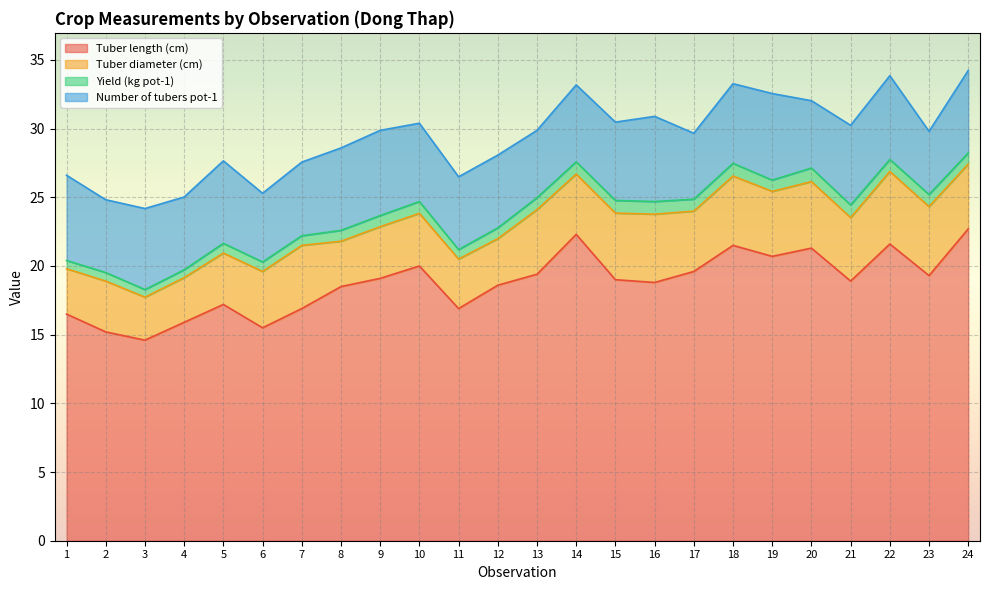

Reading right to left, list all the values displayed in this chart.

Tuber length (cm): 24=22.7	23=19.3	22=21.6	21=18.9	20=21.3	19=20.7	18=21.5	17=19.6	16=18.8	15=19.0	14=22.3	13=19.4	12=18.6	11=16.9	10=20.0	9=19.1	8=18.5	7=16.9	6=15.5	5=17.2	4=15.9	3=14.6	2=15.2	1=16.5
Tuber diameter (cm): 24=4.7	23=5.0	22=5.3	21=4.6	20=4.8	19=4.7	18=5.0	17=4.4	16=5.0	15=4.8	14=4.4	13=4.7	12=3.4	11=3.6	10=3.8	9=3.8	8=3.3	7=4.6	6=4.1	5=3.7	4=3.2	3=3.1	2=3.7	1=3.3
Yield (kg pot-1): 24=0.8	23=0.9	22=0.9	21=0.9	20=1.0	19=0.8	18=0.9	17=0.9	16=0.9	15=0.9	14=0.9	13=0.9	12=0.8	11=0.7	10=0.9	9=0.8	8=0.8	7=0.7	6=0.7	5=0.7	4=0.6	3=0.6	2=0.6	1=0.6
Number of tubers pot-1: 24=6.0	23=4.6	22=6.1	21=5.8	20=4.9	19=6.3	18=5.8	17=4.8	16=6.2	15=5.7	14=5.6	13=4.9	12=5.3	11=5.3	10=5.7	9=6.2	8=6.0	7=5.4	6=5.0	5=6.0	4=5.3	3=5.9	2=5.3	1=6.2